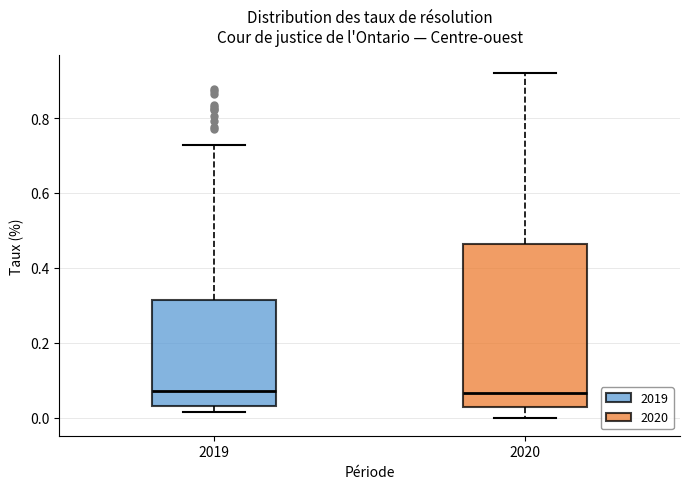

Where does the median line of the box at x = 2019 sit on the y-axis? The values are not printed on the chart, so give them approximately, as read against the axis.

0.08